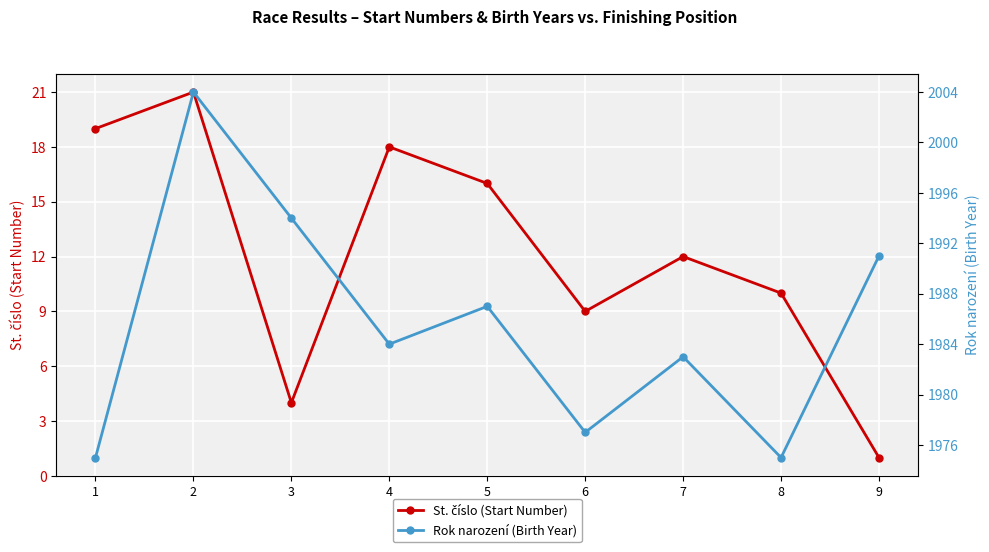

Rank the categories by Rok narození (Birth Year) value from highest to lowest.

2, 3, 9, 5, 4, 7, 6, 1, 8